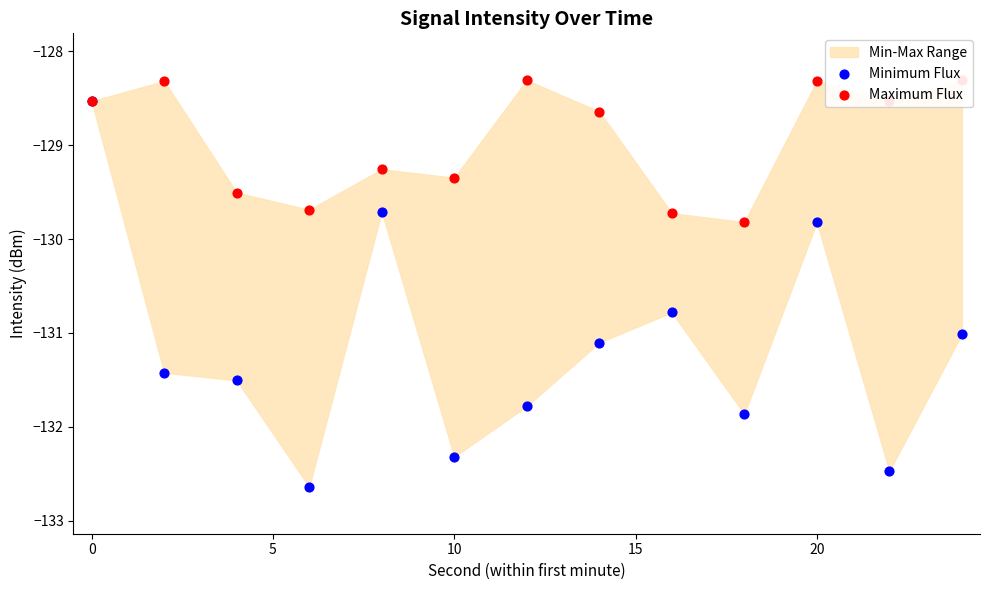

At how many categories does at least one series exceed -129?

7